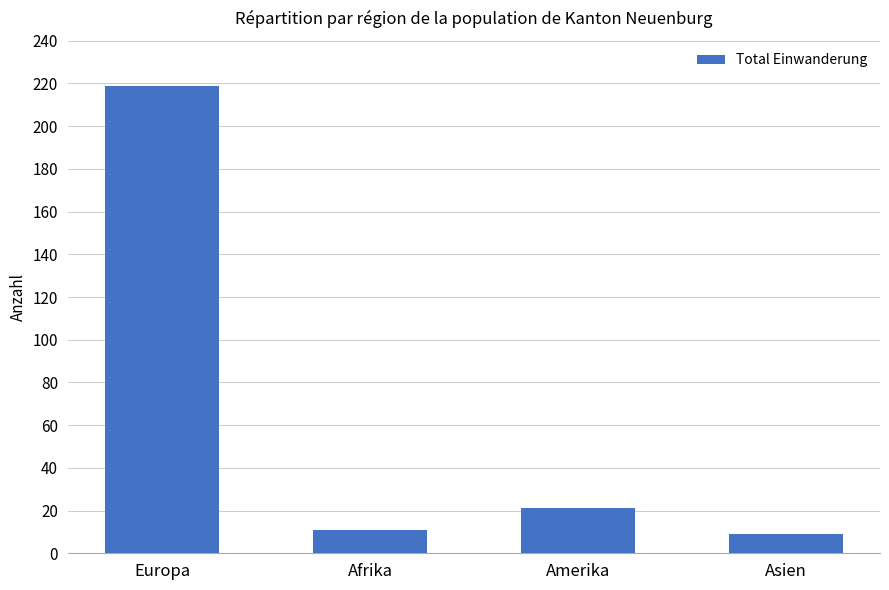

What is the maximum value shown in the chart?

219